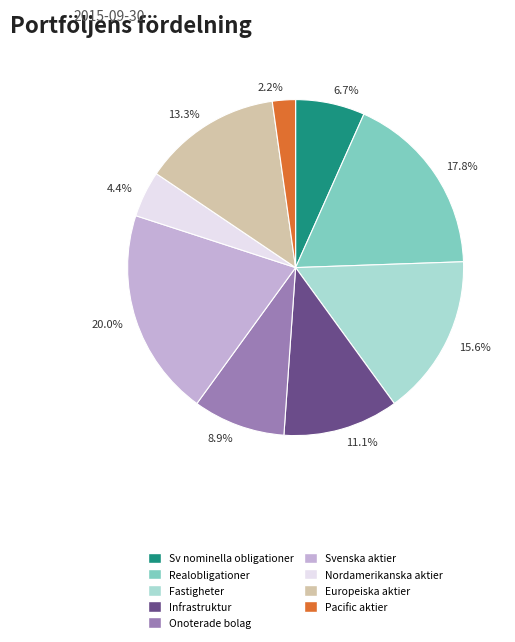

What portion of the pie excludes 8.9%?

91.1%